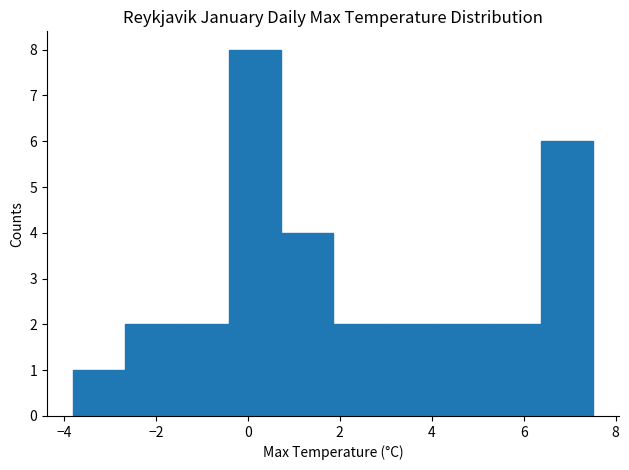

How tall is the bar that spans 3.0 to 4.2 on the x-axis? Neither the bar edges nor the heights are printed on the chart, so give them approximately, as read against the axes.

2